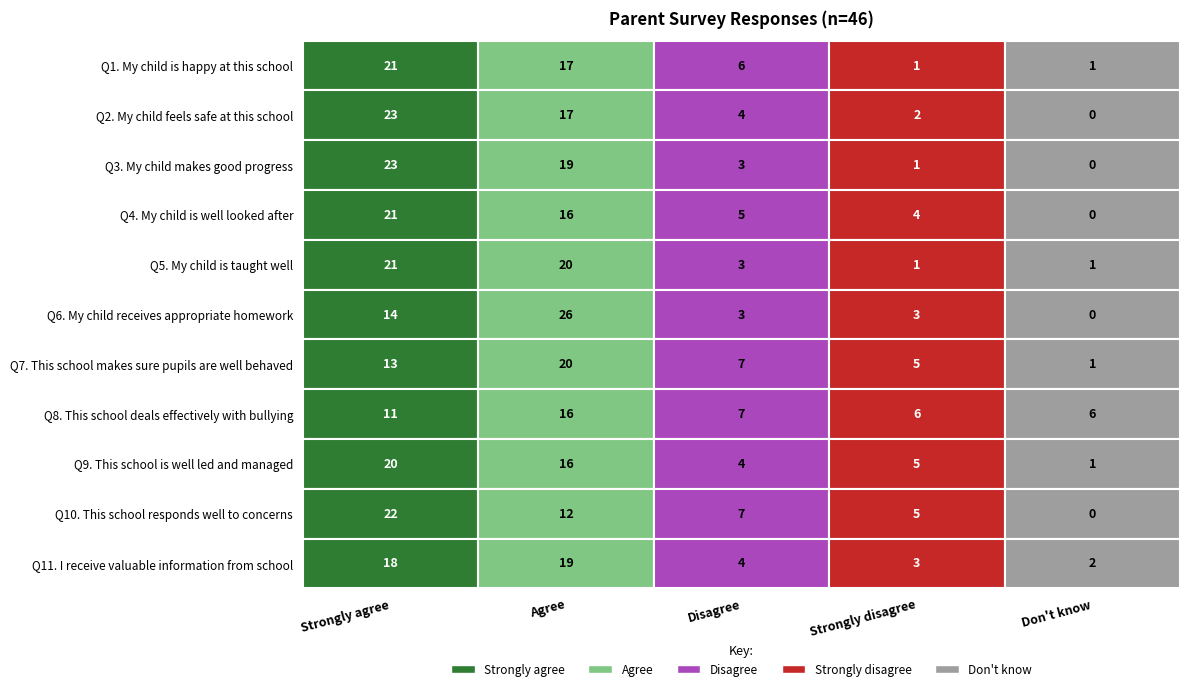

True or false: Q9 has a value of 16 at 1.

True